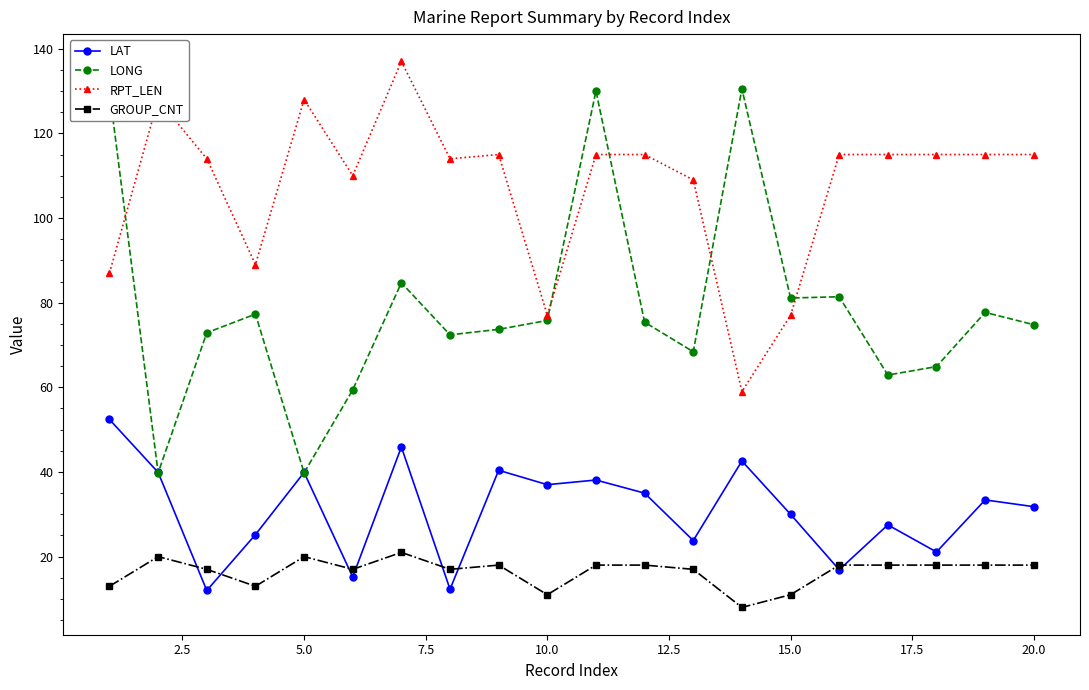

In LAT, how many points are lower than both neighbors (excluding endpoints)?

7